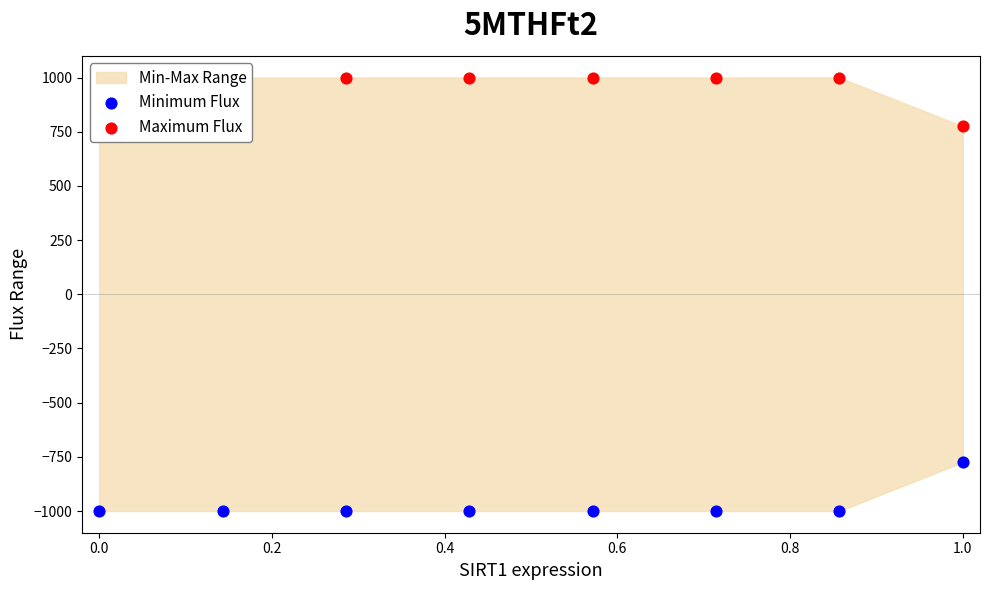

At how many categories does at least one series exceed 687?

8